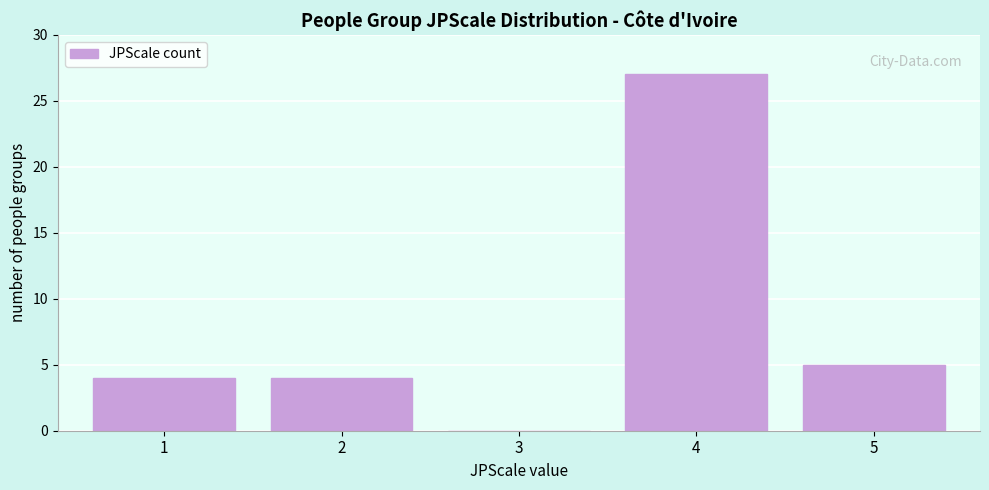

Reading left to right, transcribe all the data shown in this chart.

1=4	2=4	3=0	4=27	5=5